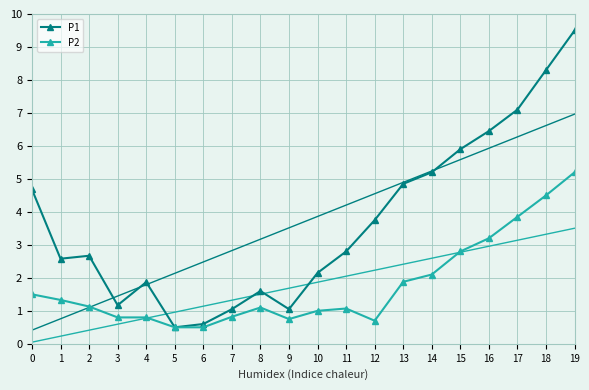

Which category has the highest value in the P1 series?

19